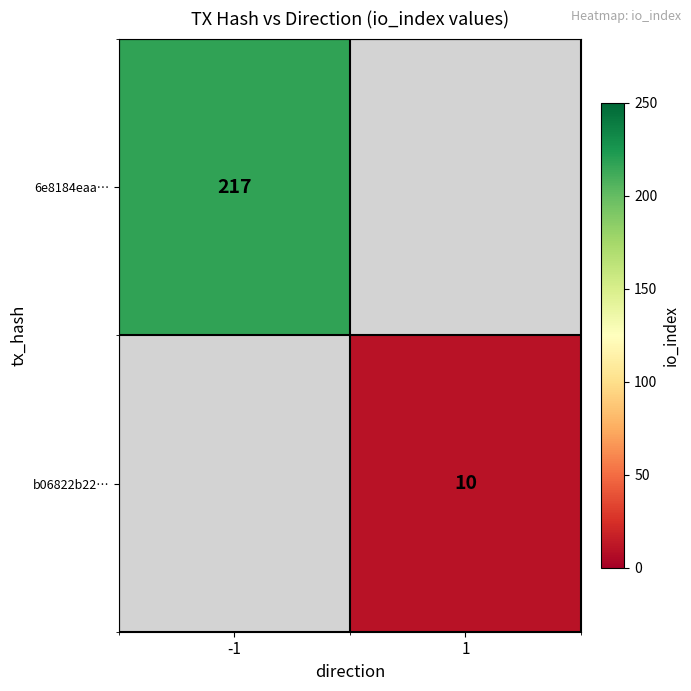

Which label corresponds to the largest value in the chart?

-1